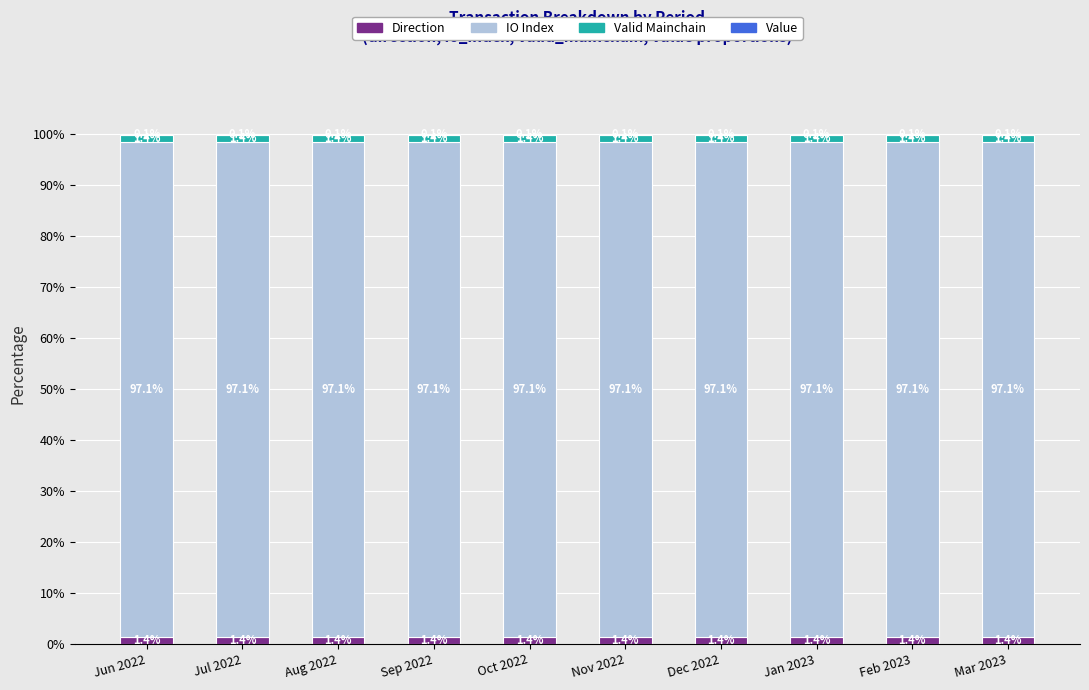

What value does the Direction series have at Dec 2022?

1.4